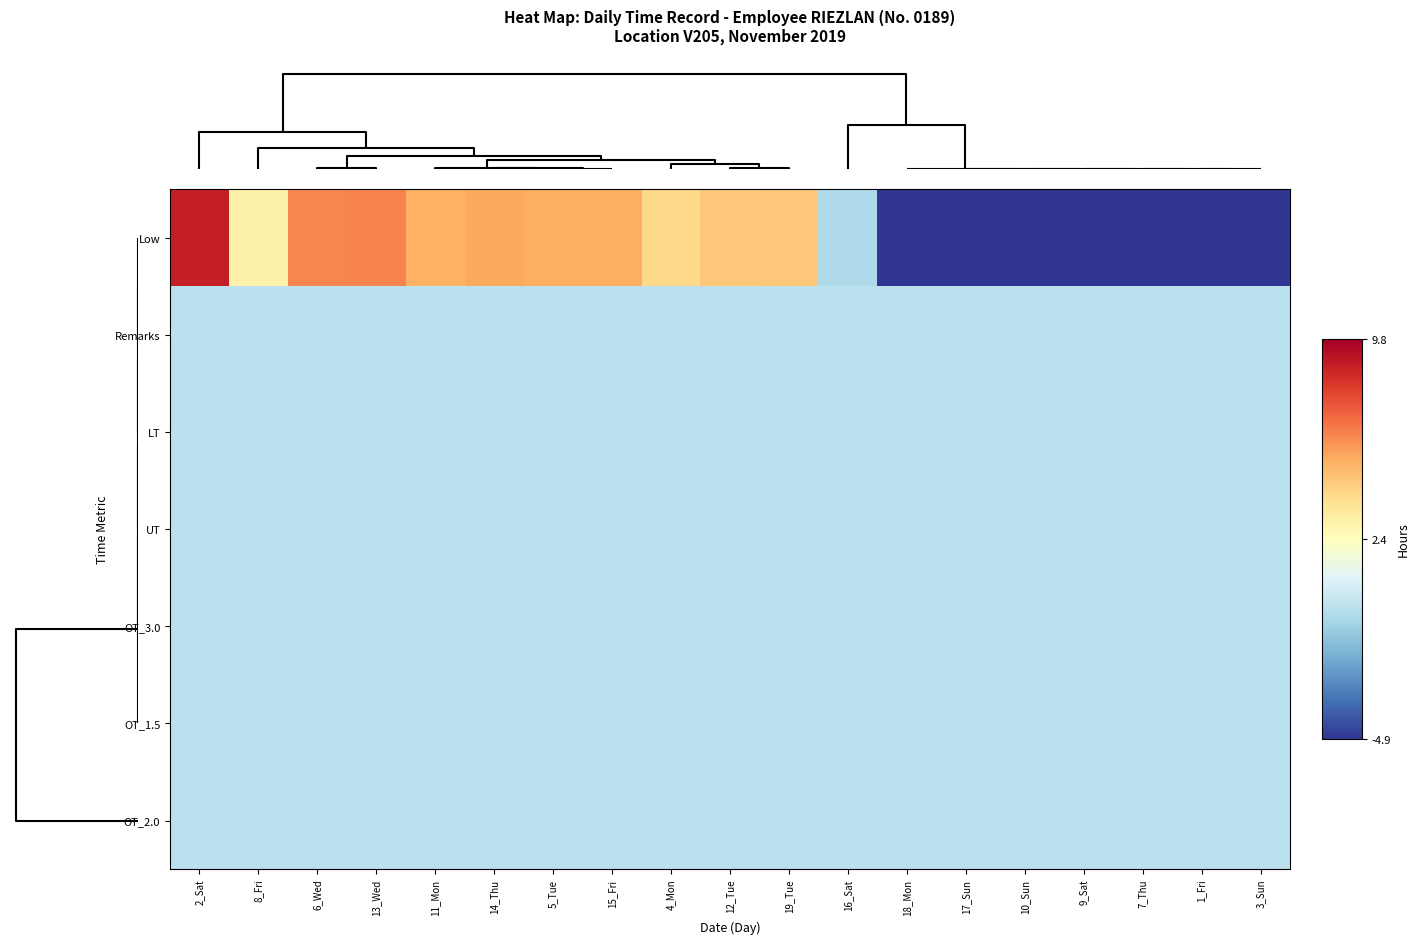

Reading left to right, list all the values displayed in this chart.

Low: 2_Sat=8.8	8_Fri=3.1	6_Wed=6.2	13_Wed=6.3	11_Mon=5.2	14_Thu=5.5	5_Tue=5.3	15_Fri=5.3	4_Mon=4.1	12_Tue=4.6	19_Tue=4.7	16_Sat=-0.4	18_Mon=-4.9	17_Sun=-4.9	10_Sun=-4.9	9_Sat=-4.9	7_Thu=-4.9	1_Fri=-4.9	3_Sun=-4.9
Remarks: 2_Sat=0.0	8_Fri=0.0	6_Wed=0.0	13_Wed=0.0	11_Mon=0.0	14_Thu=0.0	5_Tue=0.0	15_Fri=0.0	4_Mon=0.0	12_Tue=0.0	19_Tue=0.0	16_Sat=0.0	18_Mon=0.0	17_Sun=0.0	10_Sun=0.0	9_Sat=0.0	7_Thu=0.0	1_Fri=0.0	3_Sun=0.0
LT: 2_Sat=0.0	8_Fri=0.0	6_Wed=0.0	13_Wed=0.0	11_Mon=0.0	14_Thu=0.0	5_Tue=0.0	15_Fri=0.0	4_Mon=0.0	12_Tue=0.0	19_Tue=0.0	16_Sat=0.0	18_Mon=0.0	17_Sun=0.0	10_Sun=0.0	9_Sat=0.0	7_Thu=0.0	1_Fri=0.0	3_Sun=0.0
UT: 2_Sat=0.0	8_Fri=0.0	6_Wed=0.0	13_Wed=0.0	11_Mon=0.0	14_Thu=0.0	5_Tue=0.0	15_Fri=0.0	4_Mon=0.0	12_Tue=0.0	19_Tue=0.0	16_Sat=0.0	18_Mon=0.0	17_Sun=0.0	10_Sun=0.0	9_Sat=0.0	7_Thu=0.0	1_Fri=0.0	3_Sun=0.0
OT_3.0: 2_Sat=0.0	8_Fri=0.0	6_Wed=0.0	13_Wed=0.0	11_Mon=0.0	14_Thu=0.0	5_Tue=0.0	15_Fri=0.0	4_Mon=0.0	12_Tue=0.0	19_Tue=0.0	16_Sat=0.0	18_Mon=0.0	17_Sun=0.0	10_Sun=0.0	9_Sat=0.0	7_Thu=0.0	1_Fri=0.0	3_Sun=0.0
OT_1.5: 2_Sat=0.0	8_Fri=0.0	6_Wed=0.0	13_Wed=0.0	11_Mon=0.0	14_Thu=0.0	5_Tue=0.0	15_Fri=0.0	4_Mon=0.0	12_Tue=0.0	19_Tue=0.0	16_Sat=0.0	18_Mon=0.0	17_Sun=0.0	10_Sun=0.0	9_Sat=0.0	7_Thu=0.0	1_Fri=0.0	3_Sun=0.0
OT_2.0: 2_Sat=0.0	8_Fri=0.0	6_Wed=0.0	13_Wed=0.0	11_Mon=0.0	14_Thu=0.0	5_Tue=0.0	15_Fri=0.0	4_Mon=0.0	12_Tue=0.0	19_Tue=0.0	16_Sat=0.0	18_Mon=0.0	17_Sun=0.0	10_Sun=0.0	9_Sat=0.0	7_Thu=0.0	1_Fri=0.0	3_Sun=0.0